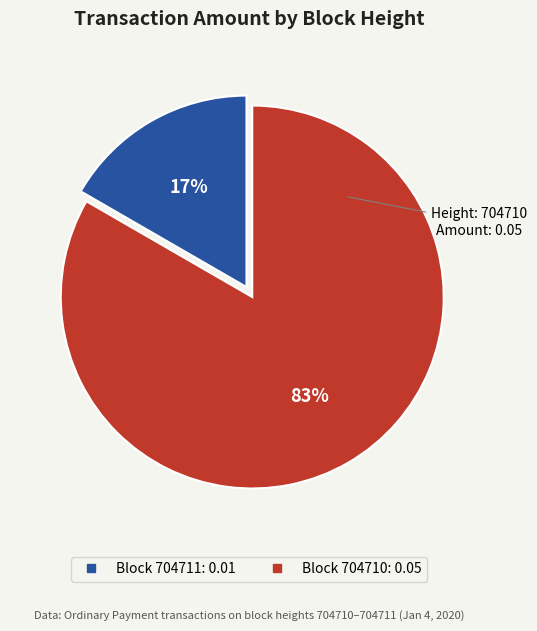

Does any single category account for the majority?

Yes